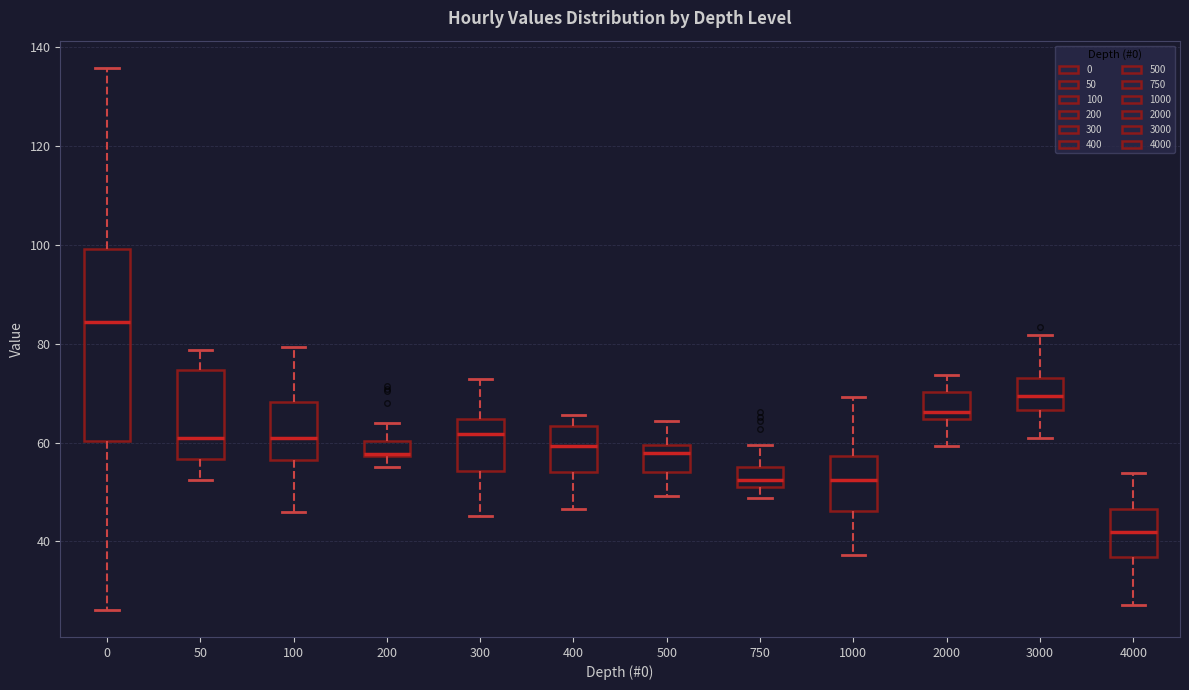

Where is the upper edge of the box at x = 4000 on the y-axis? The values are not printed on the chart, so give them approximately, as read against the axis.

46